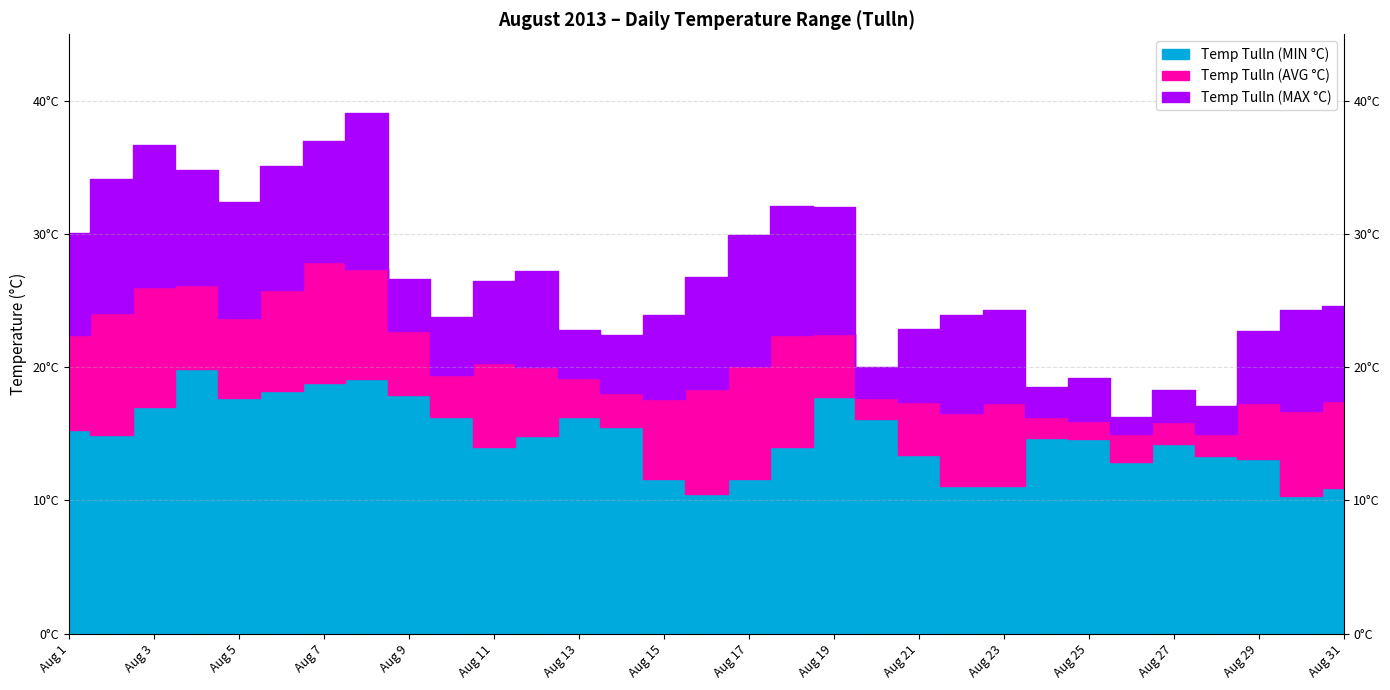

List the labels in order of Temp Tulln (MAX °C) value, smallest first.

Aug 26, Aug 28, Aug 27, Aug 24, Aug 25, Aug 20, Aug 14, Aug 29, Aug 13, Aug 21, Aug 10, Aug 15, Aug 22, Aug 23, Aug 30, Aug 31, Aug 11, Aug 9, Aug 16, Aug 12, Aug 17, Aug 1, Aug 19, Aug 18, Aug 5, Aug 2, Aug 4, Aug 6, Aug 3, Aug 7, Aug 8